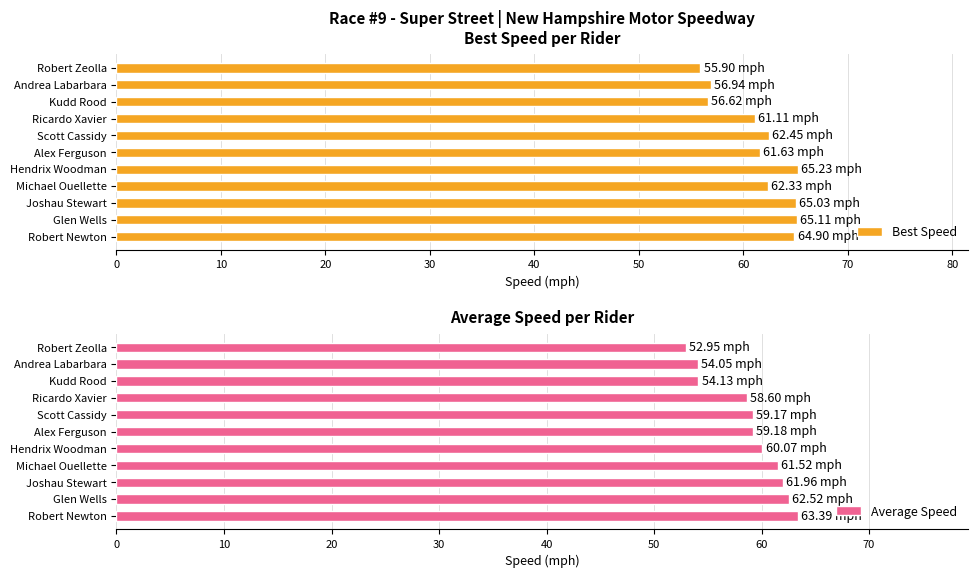

What is the difference between the Best Speed values at Andrea Labarbara and Scott Cassidy?

5.5